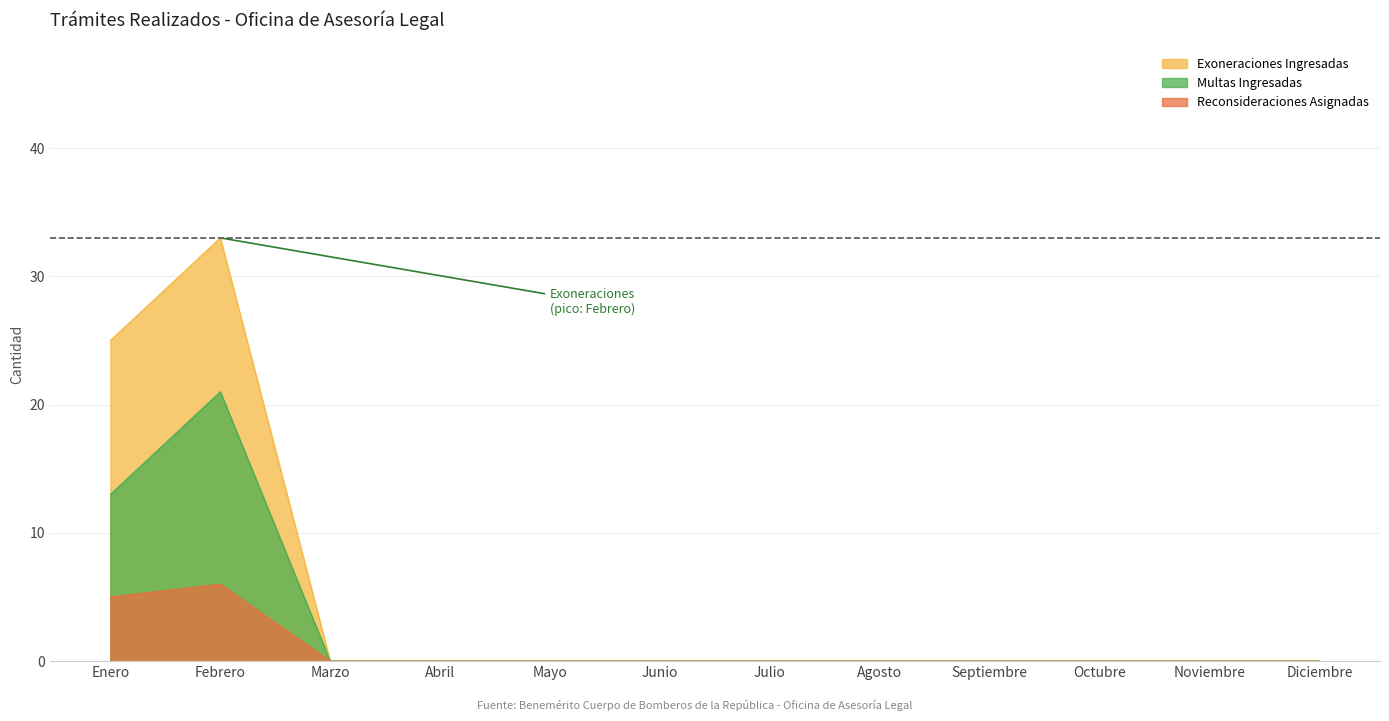

What position from the left is Febrero?

2